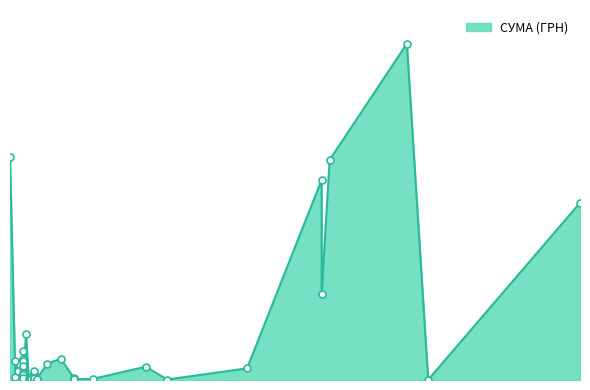

How many values are below 2493?

20